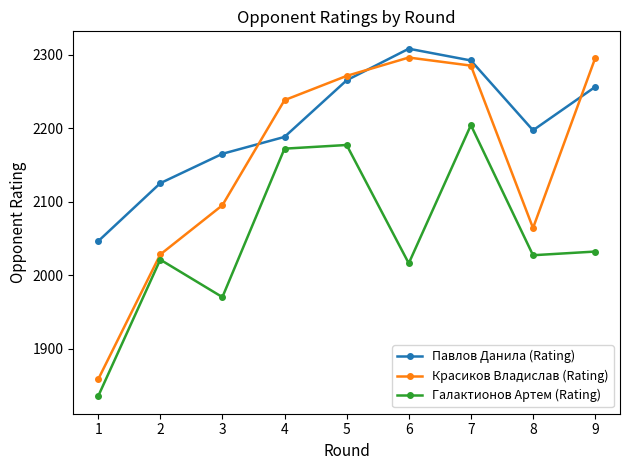

The Галактионов Артем (Rating) series shows 788 at 7. True or false?

False